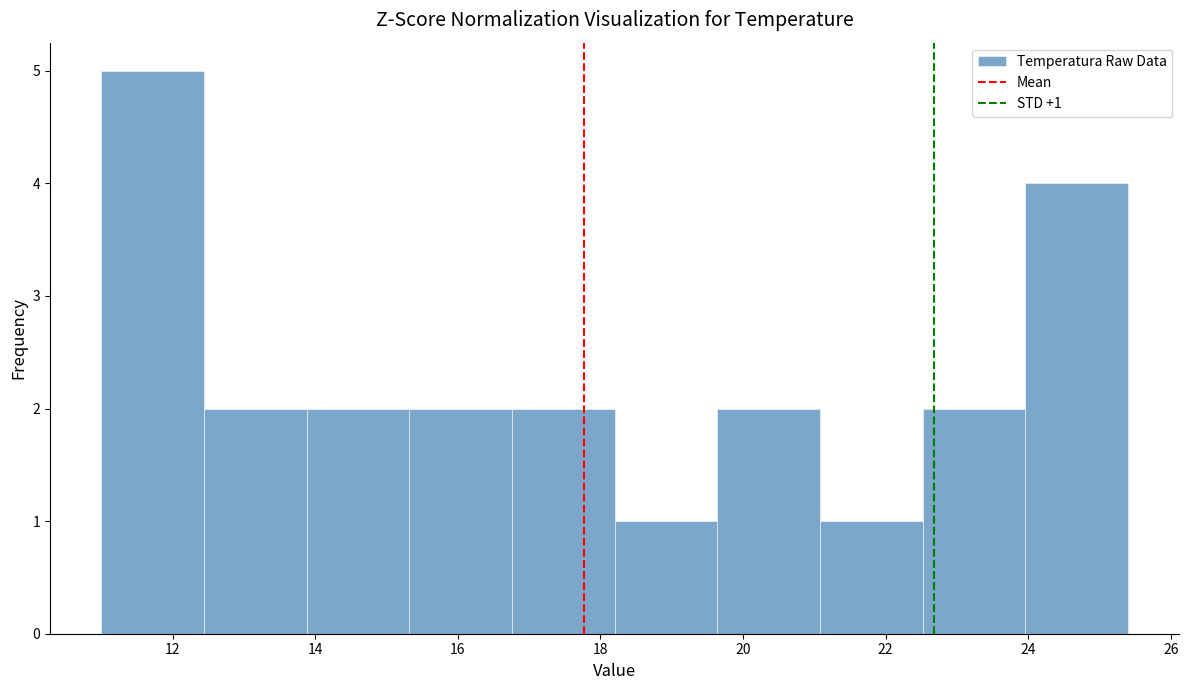

Which range on the x-axis has the tallest bar?

11.00 to 12.44